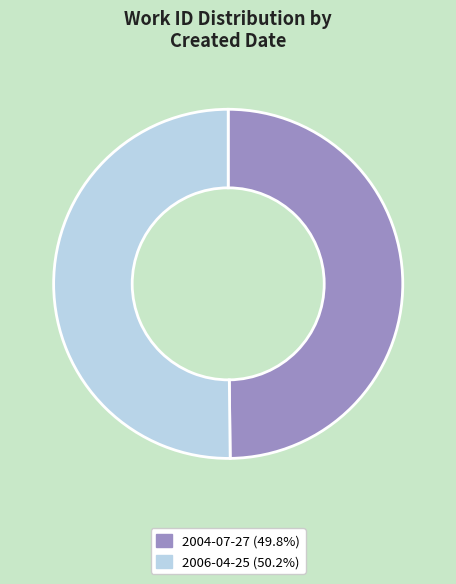

Do 2004-07-27 and 2006-04-25 together represent more than half of the pie?

Yes